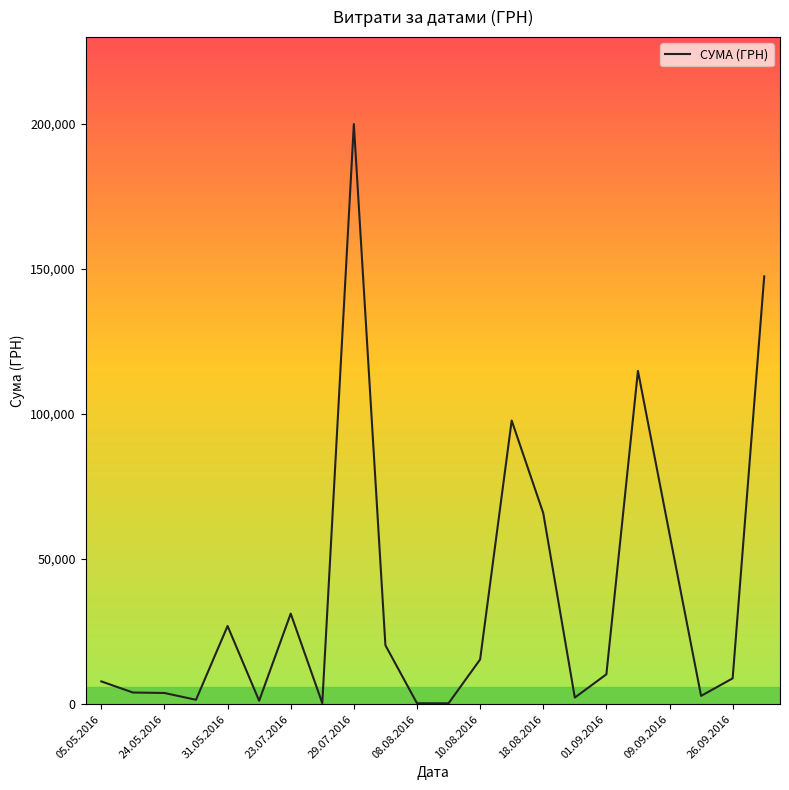

What is the greatest value displayed?

199990.0